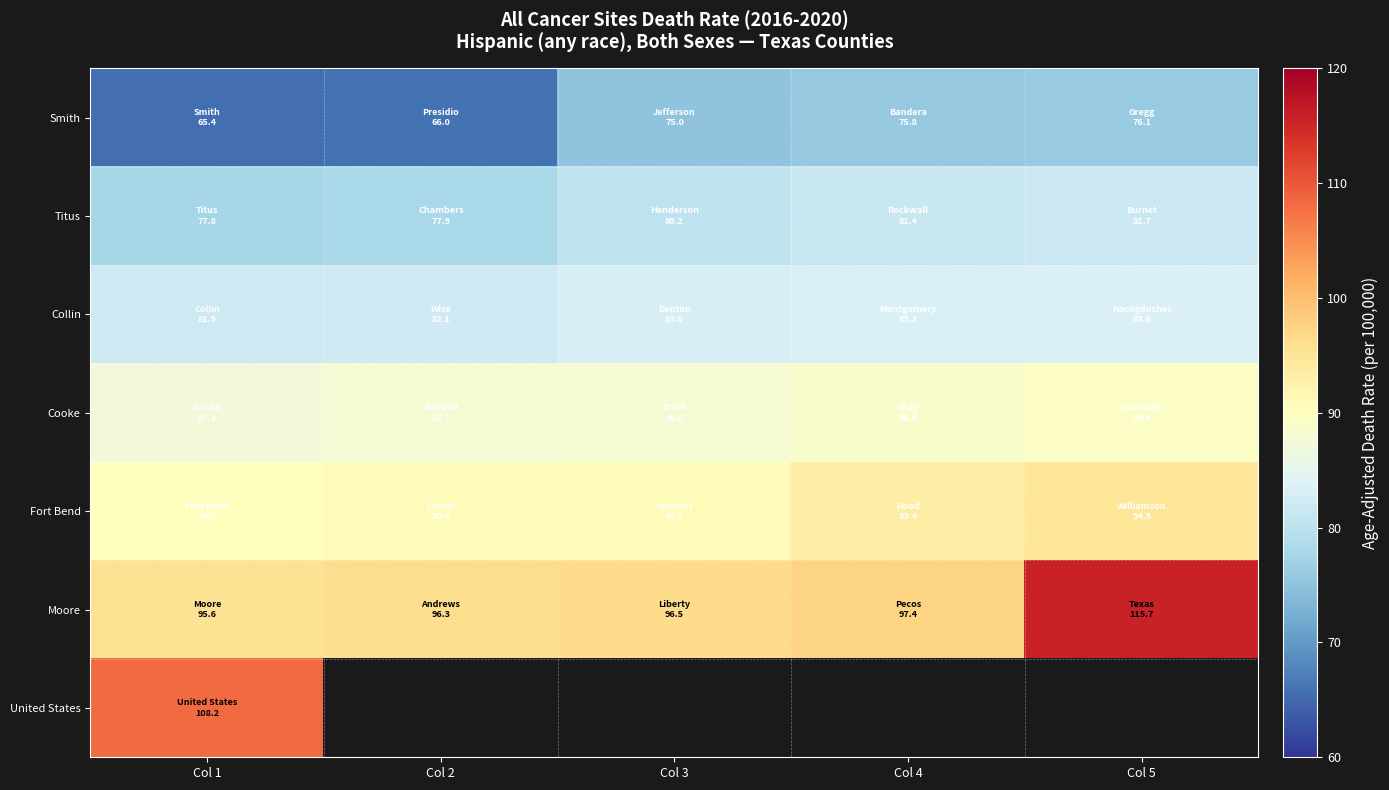

Which series has the largest total across all categories?

Moore